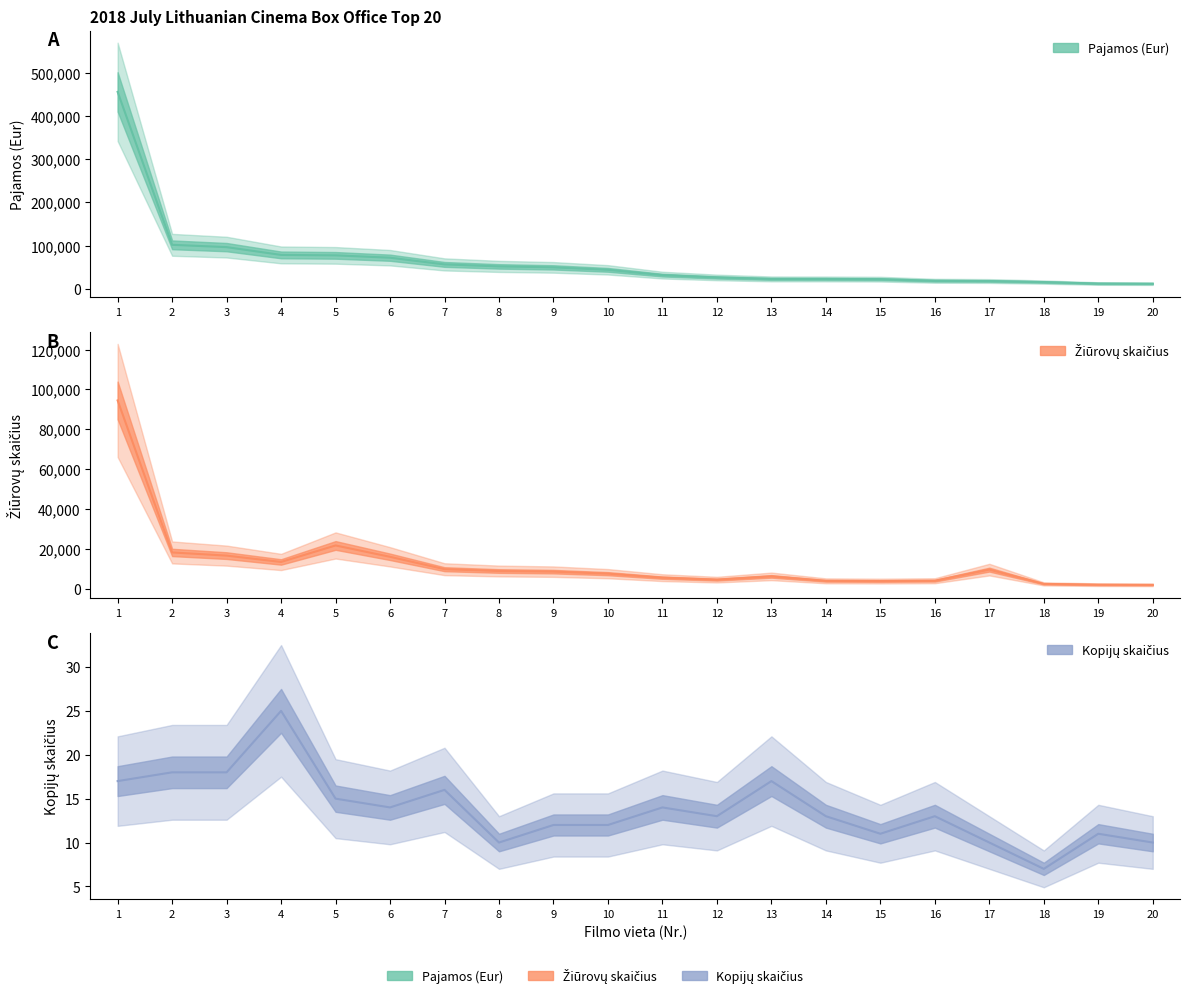

Which category has the highest value across all series?

1